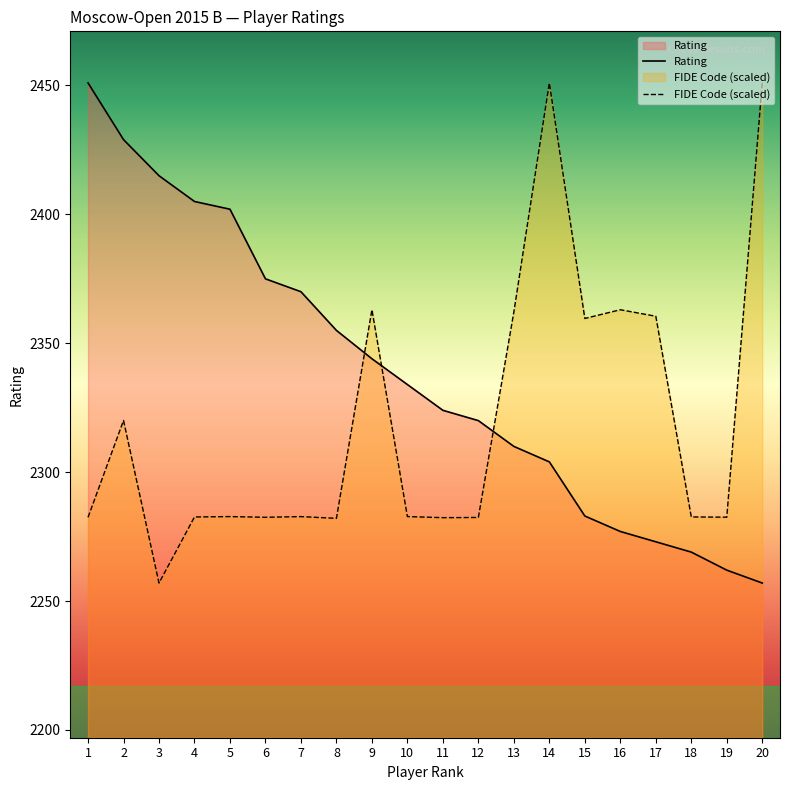

How many interior local valleys does the FIDE Code (scaled) series have?

6